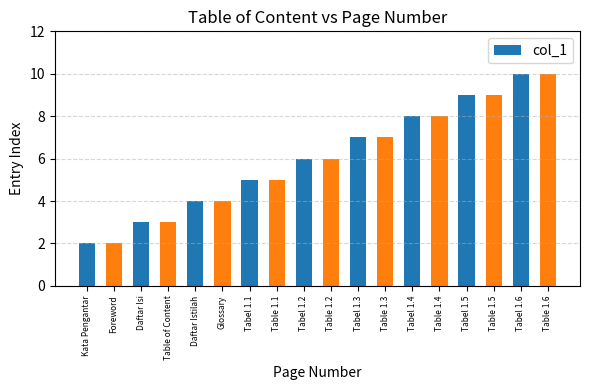

Between Tabel 1.6 and Tabel 1.1, which is larger?

Tabel 1.6